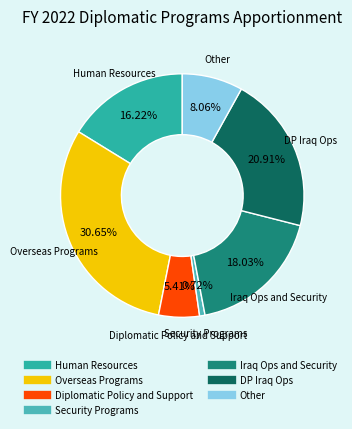

Is it true that Overseas Programs is 31% of the pie?

True